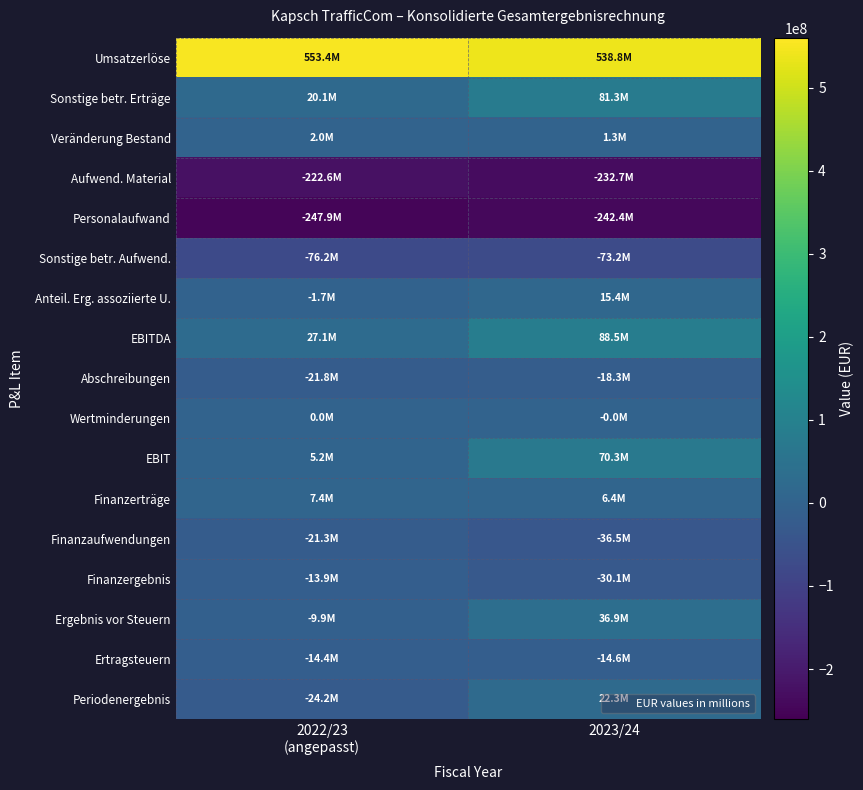

At how many categories does at least one series exceed 157807333?

2